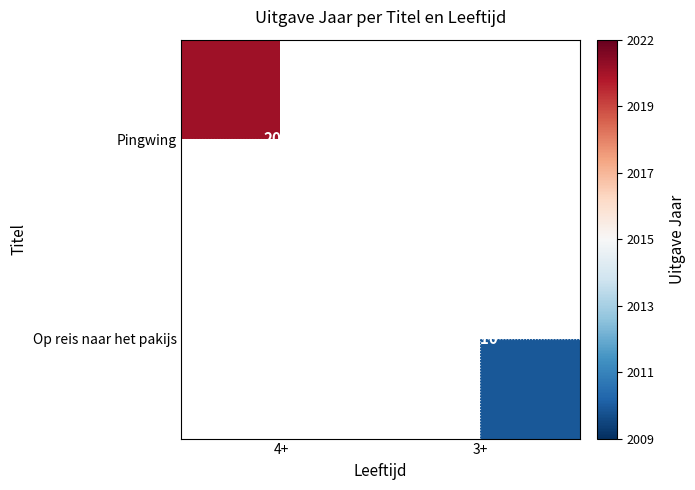

Is it true that Pingwing equals 1237 at 4+?

False